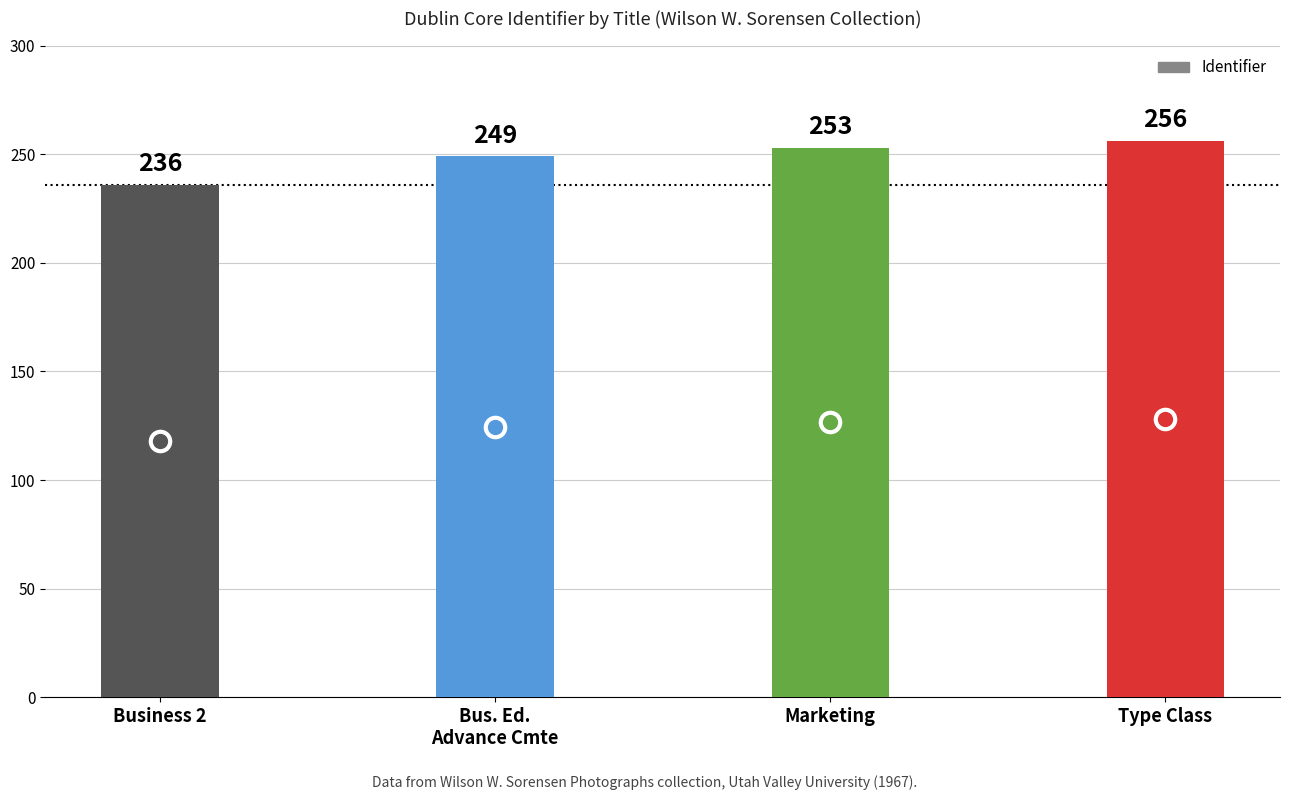

Which has a higher value, Marketing or Bus. Ed.
Advance Cmte?

Marketing